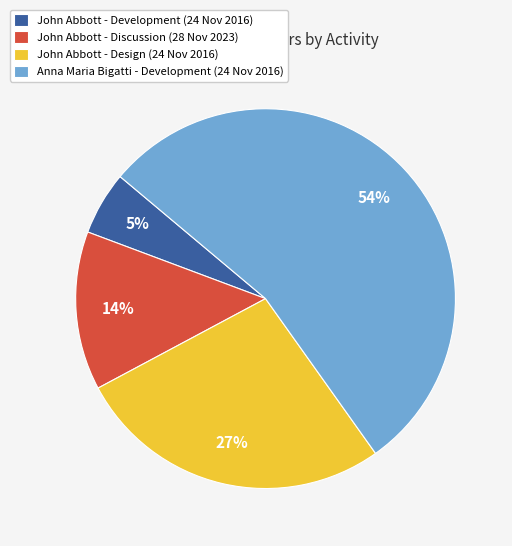

Count the number of slices in the pie.

4